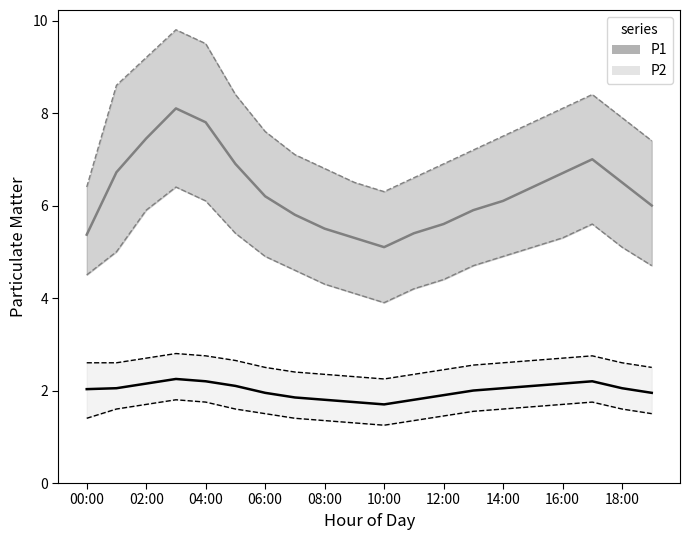

What is the difference between the highest and lowest values at 11:00?

5.2